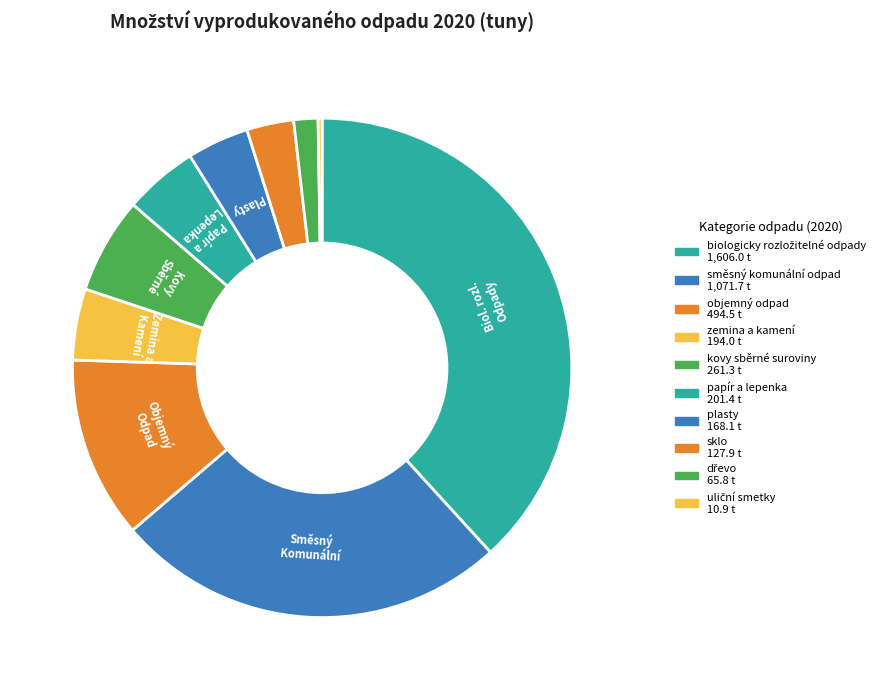

How much of the chart is everything except kovy sběrné suroviny?

93.8%